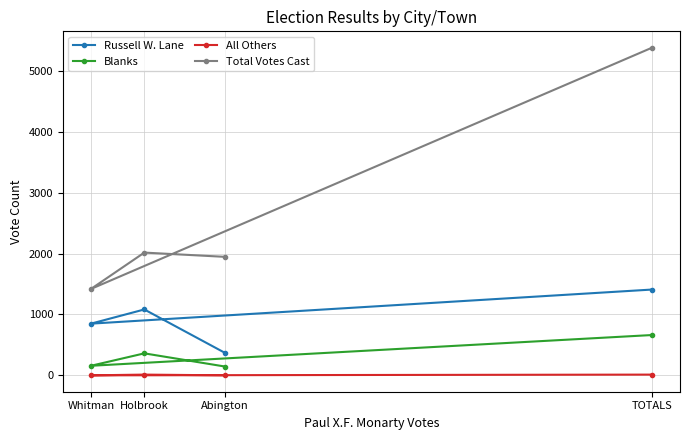

Which label corresponds to the smallest value in the chart?

Abington